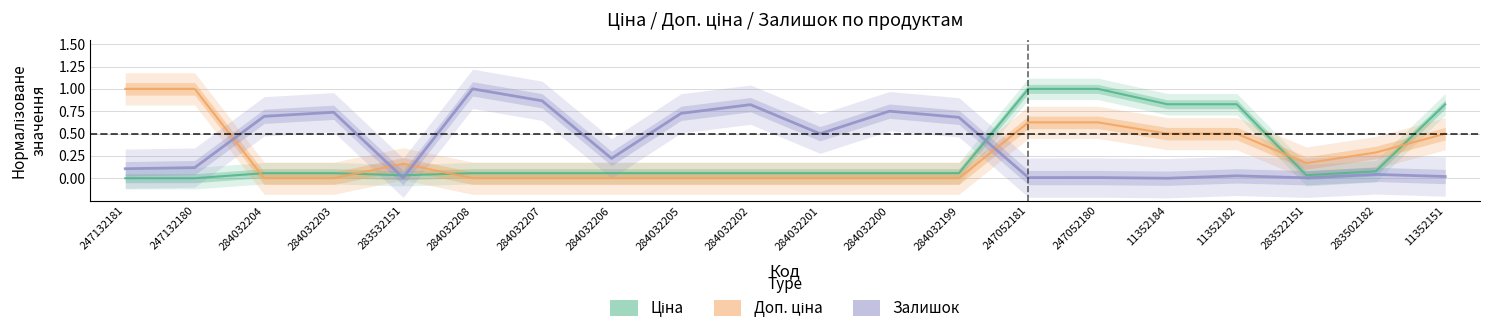

What is the difference between the highest and lowest values at 283522151?

0.2